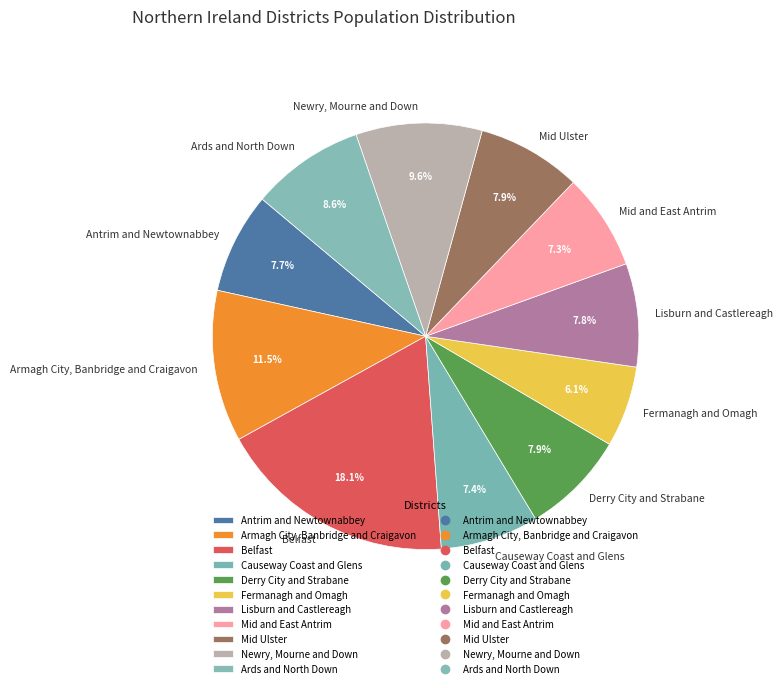

What is the largest slice in the pie chart?

Belfast